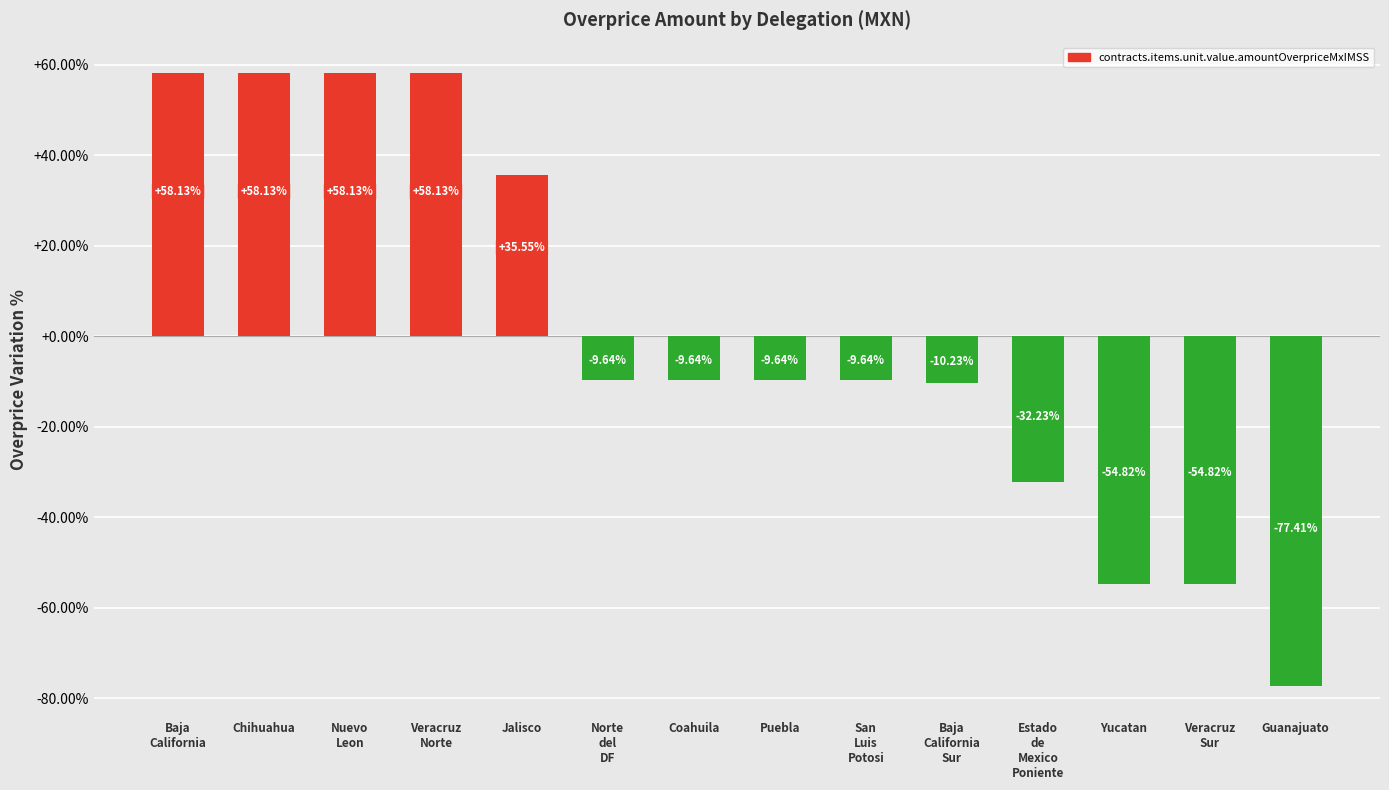

Count the number of values greater than -9.

5